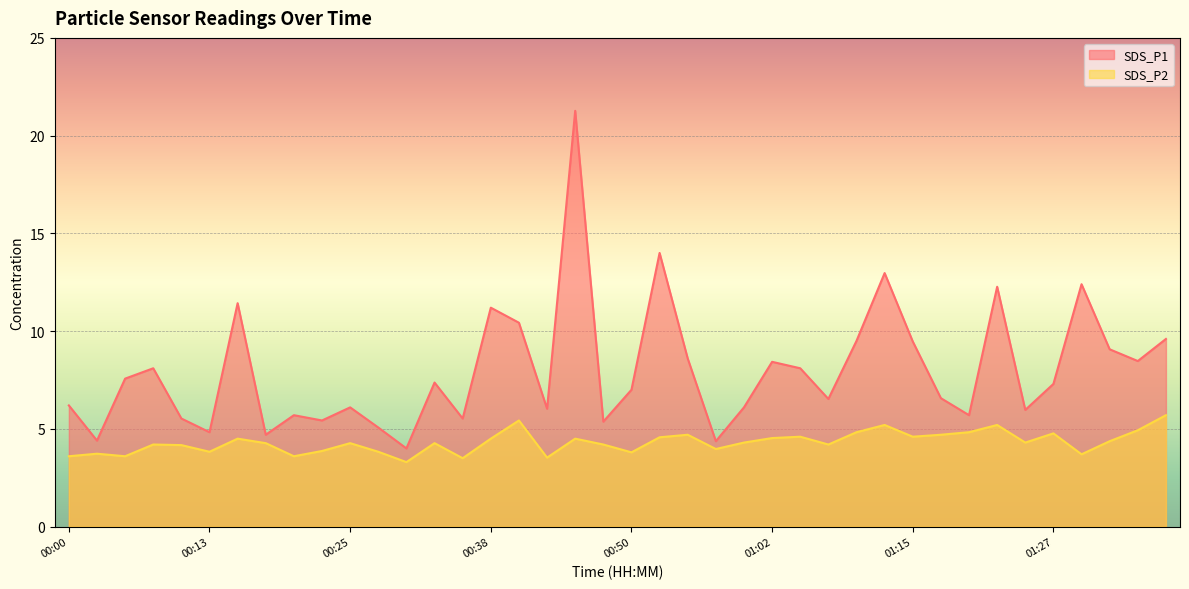

True or false: SDS_P2 and SDS_P1 intersect in this chart.

False